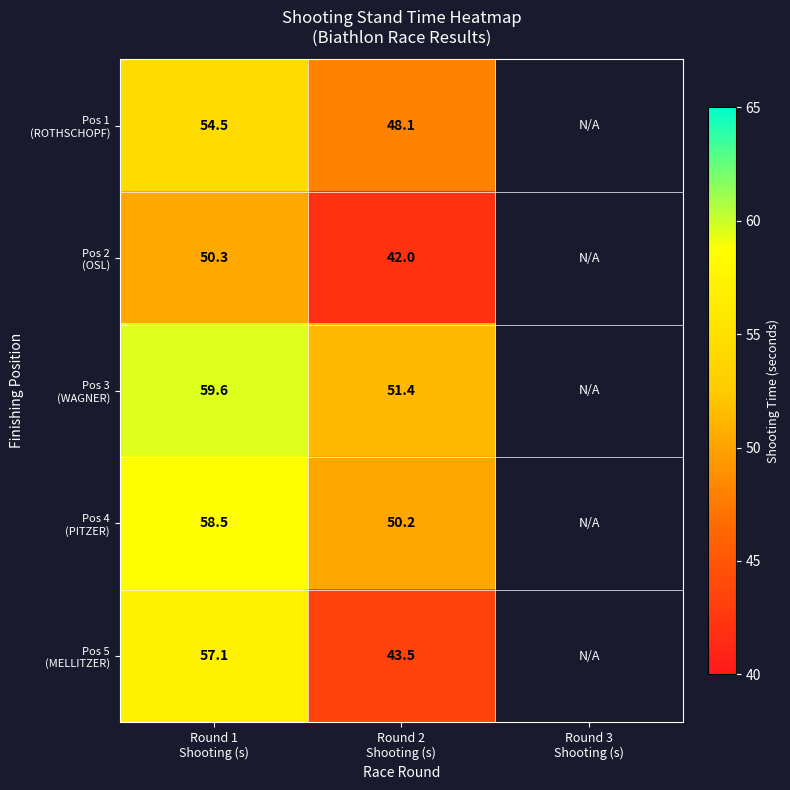

At Round 2 Shooting (s), list the series in order from smallest to largest.

Pos 2 (OSL), Pos 5 (MELLITZER), Pos 1 (ROTHSCHOPF), Pos 4 (PITZER), Pos 3 (WAGNER)